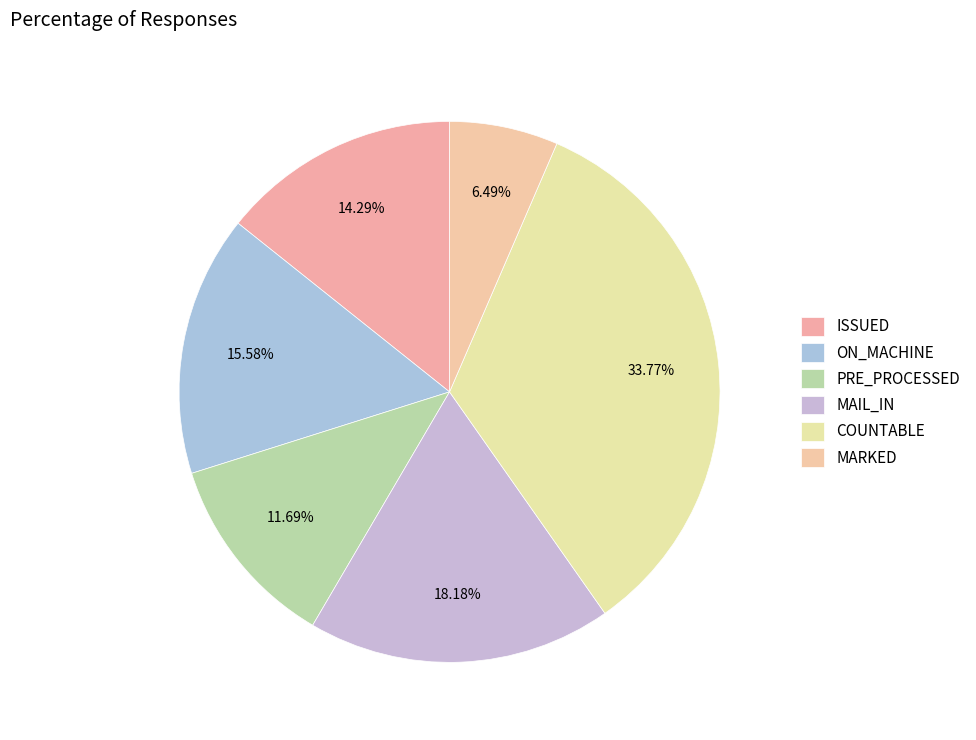

Does COUNTABLE represent more than half of the total?

No